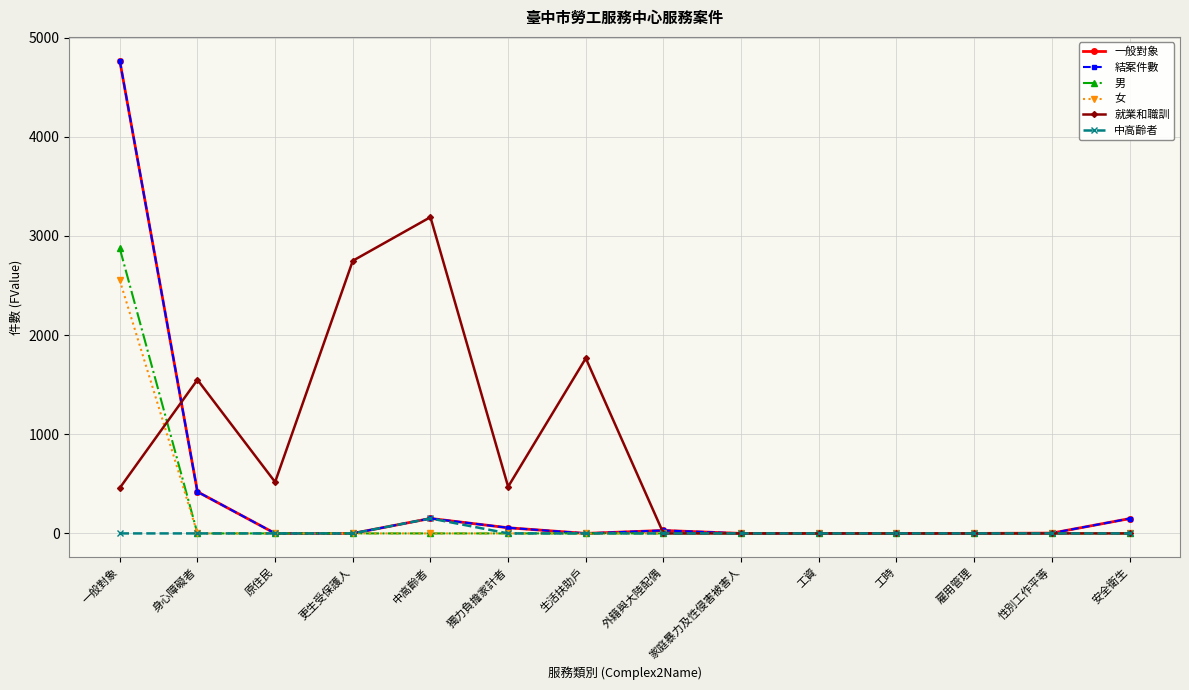

Which series has the largest range (max minus min)?

一般對象